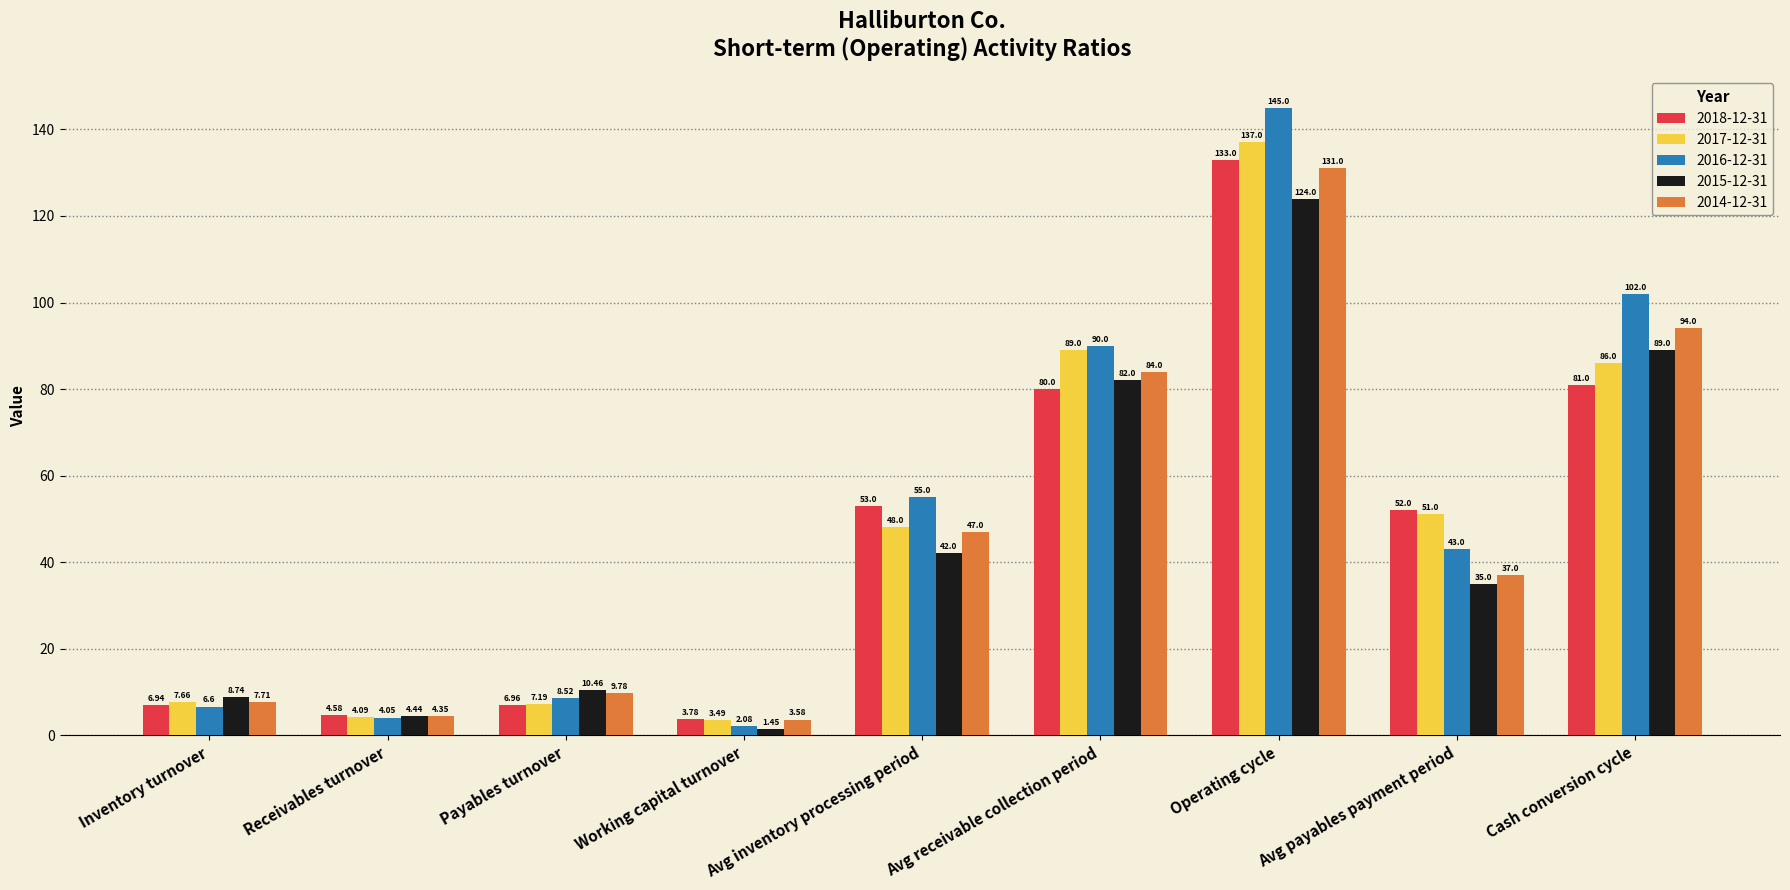

How many series are shown in this chart?

5